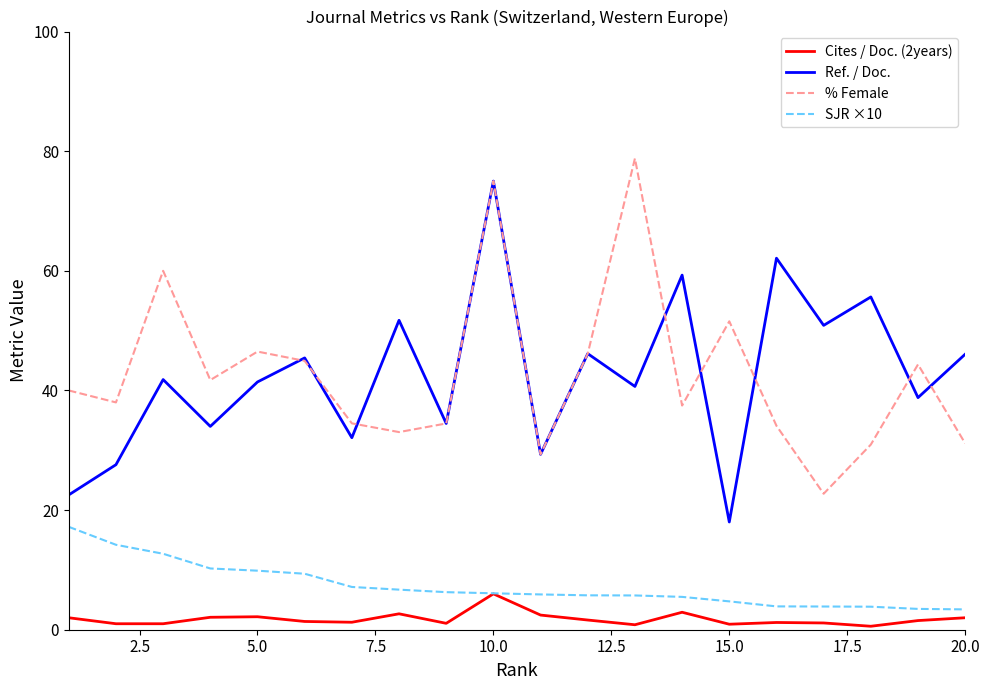

True or false: SJR ×10 and Ref. / Doc. intersect in this chart.

False